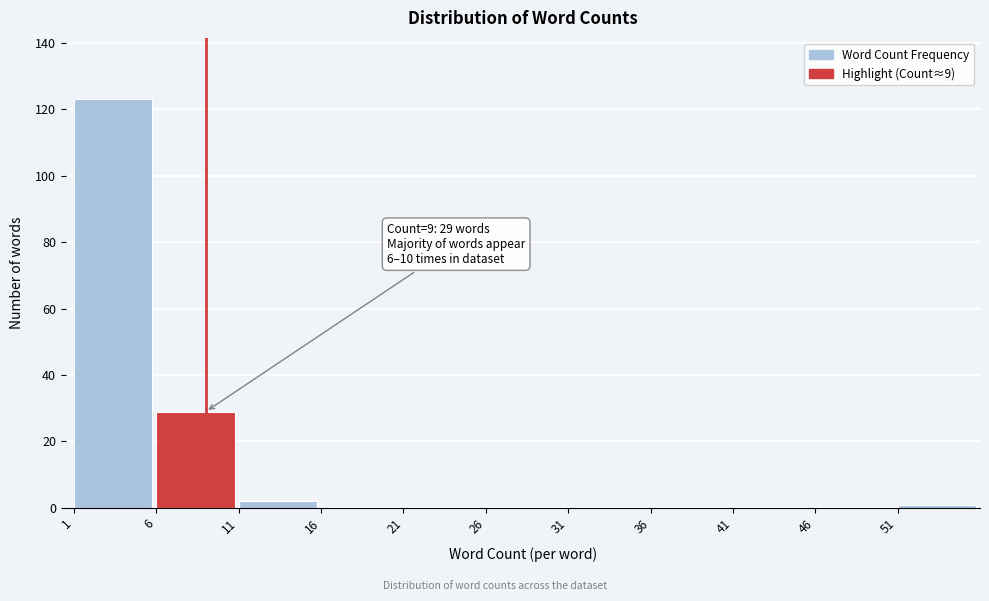

Over which range of the x-axis is the bar tallest?

1 to 6